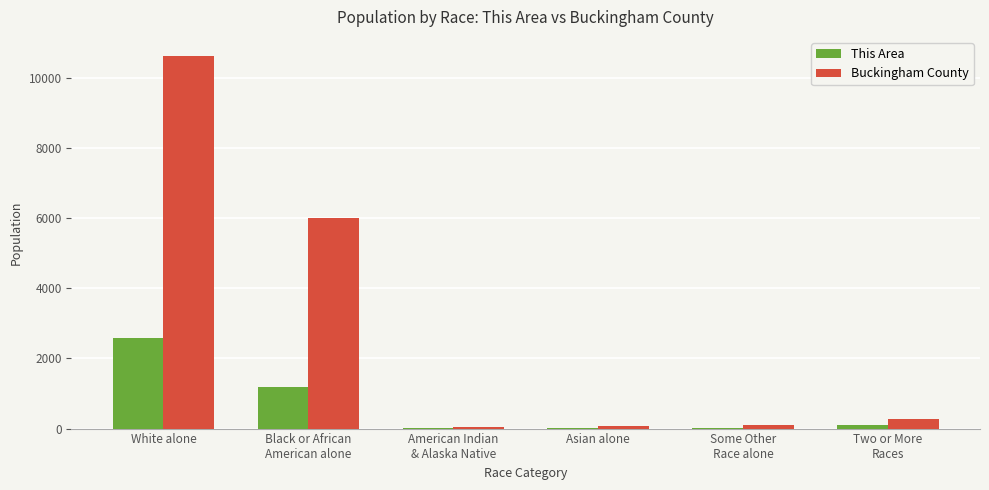

Does the chart contain stacked bars?

No